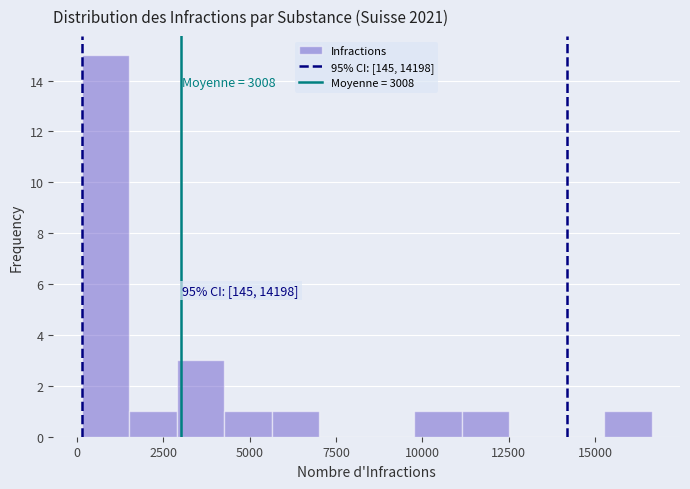

Around what value on the x-axis is the tallest bar? Give the approximate position of its centre, as read against the axis.

1000